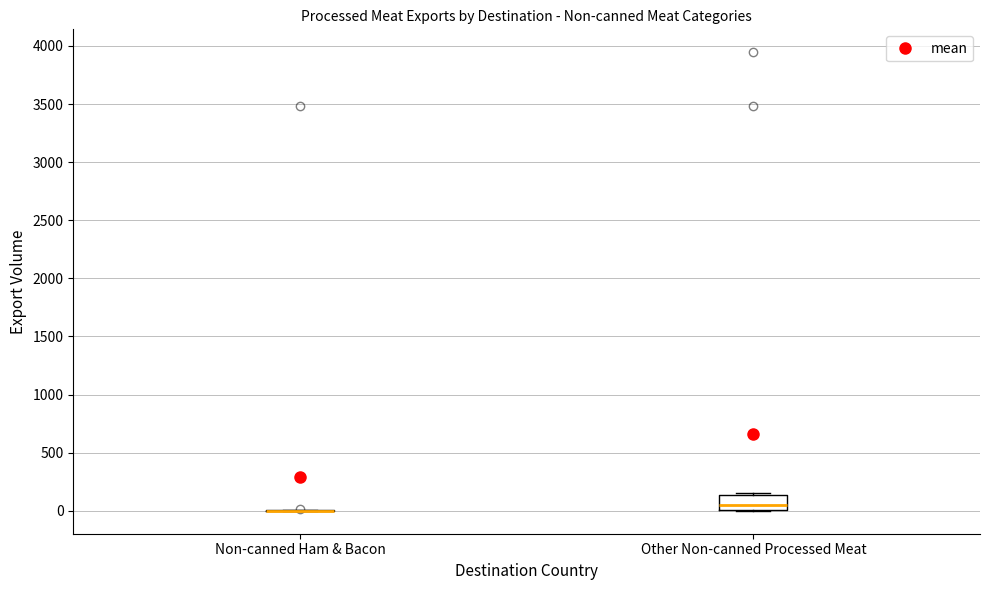

Reading left to right, read every box against the y-axis: the position of its median line, the range the box covers, and the ends of its whiskers. The values are not printed on the chart, so give them approximately, as read against the axis.

Non-canned Ham & Bacon: box collapsed to a line at 0, whiskers 0 to 0
Other Non-canned Processed Meat: median 50, box 0 to 150, whiskers 0 to 150 (just above the box's upper edge)